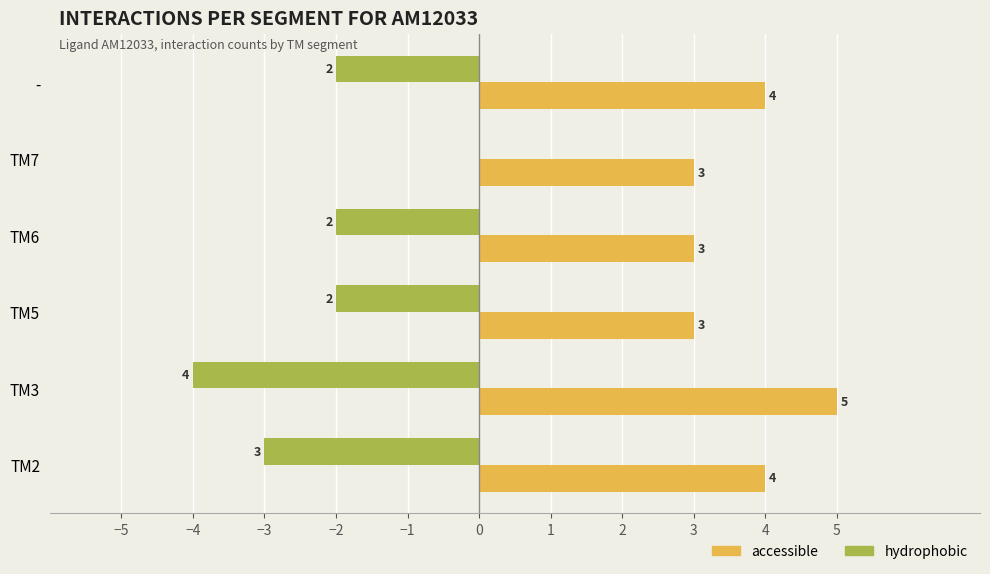

Is it true that accessible equals 3 at TM6?

True